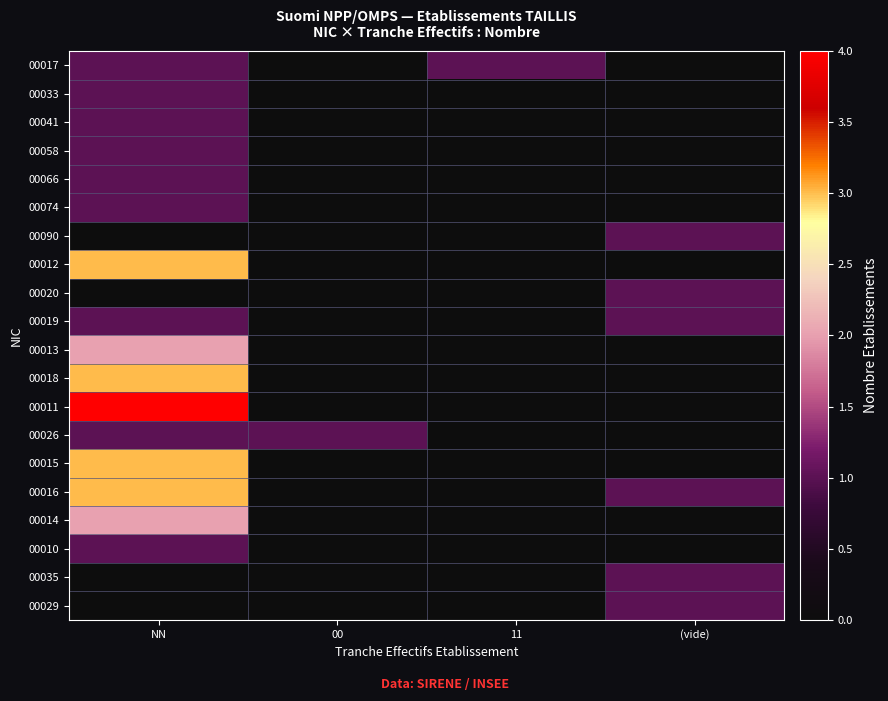

Which series has the widest spread of values?

00011